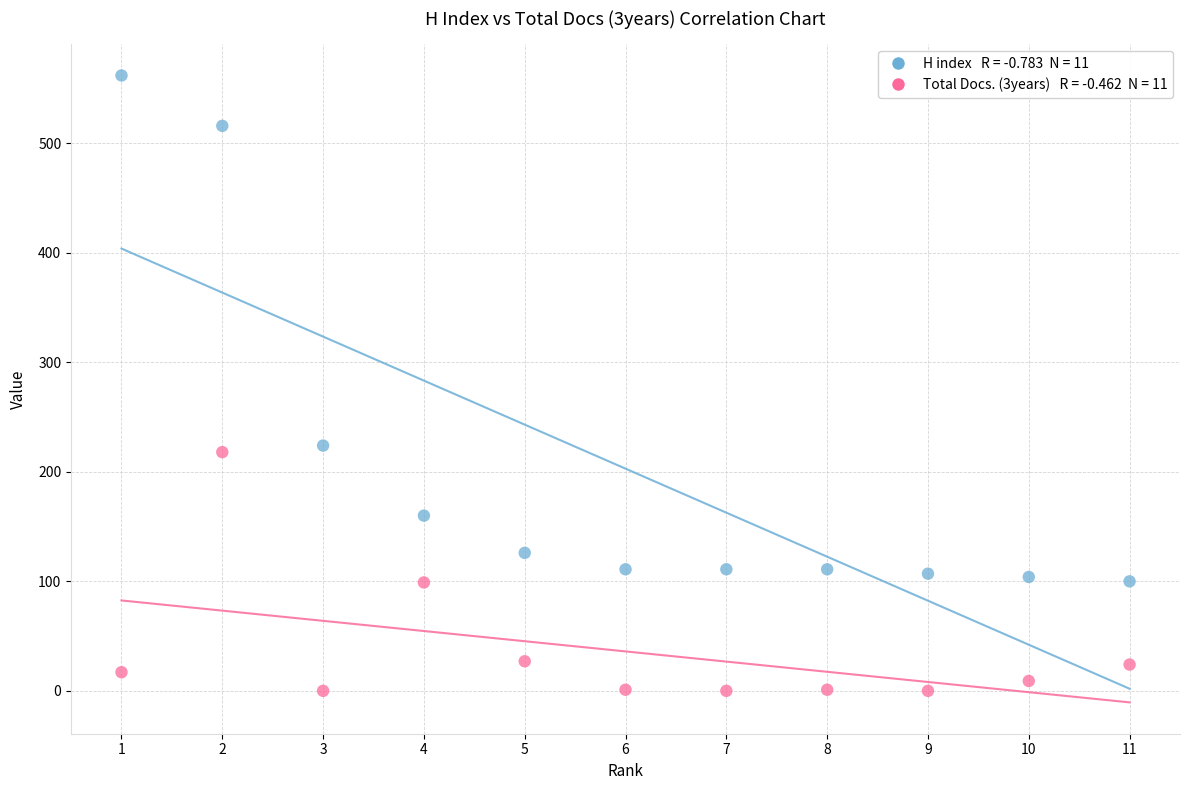

Across all data points, what is the range of Y values (max minus min)?

562